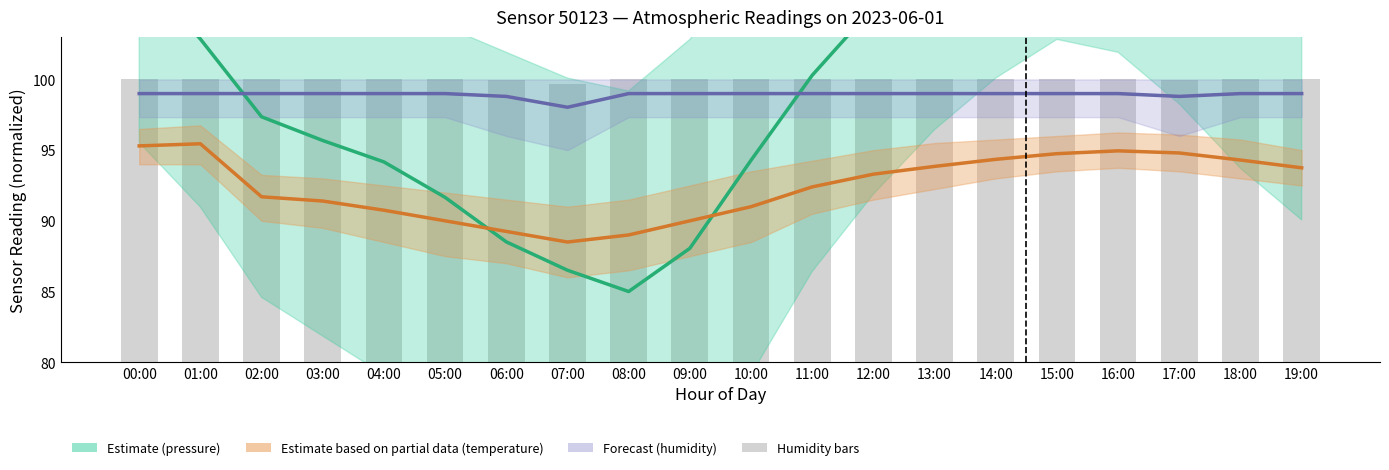

How many data points in humidity (forecast) are less than 99?

3